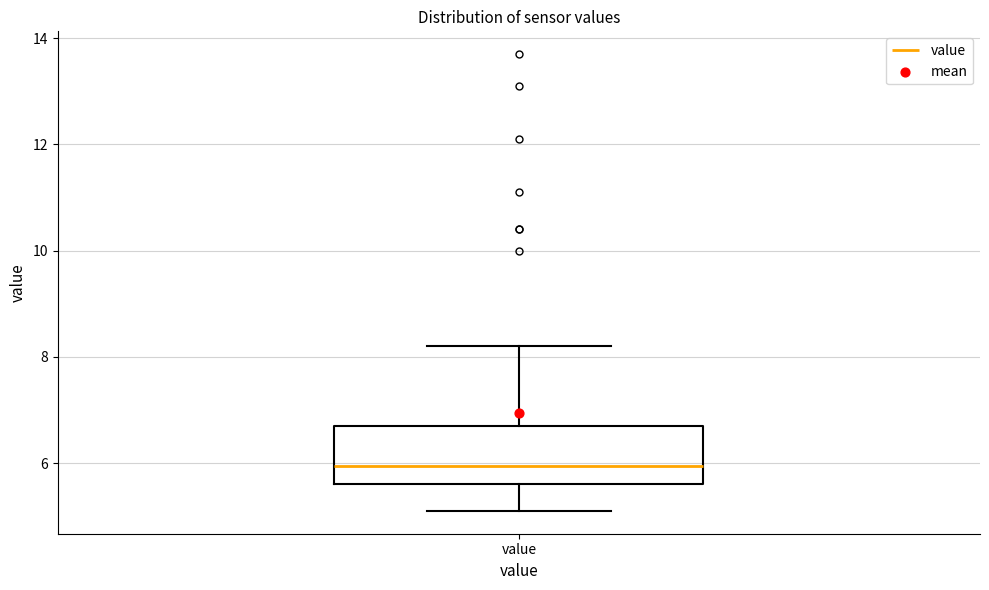

Transcribe this box plot: give where the median line is, the range the box spans, and where the two whiskers end, as read against the y-axis. The values are not printed on the chart, so give them approximately, as read against the axis.

median 6.0, box 5.6 to 6.8, whiskers 5.2 to 8.2